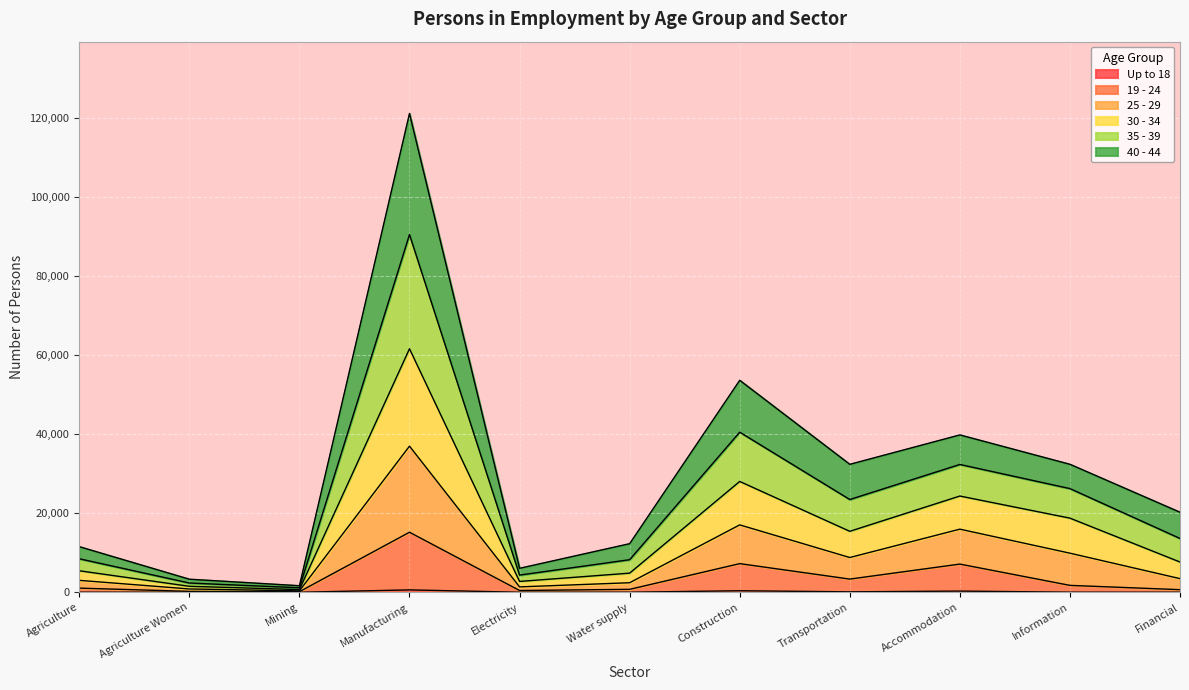

At which category is the sum across all series the highest?

Manufacturing